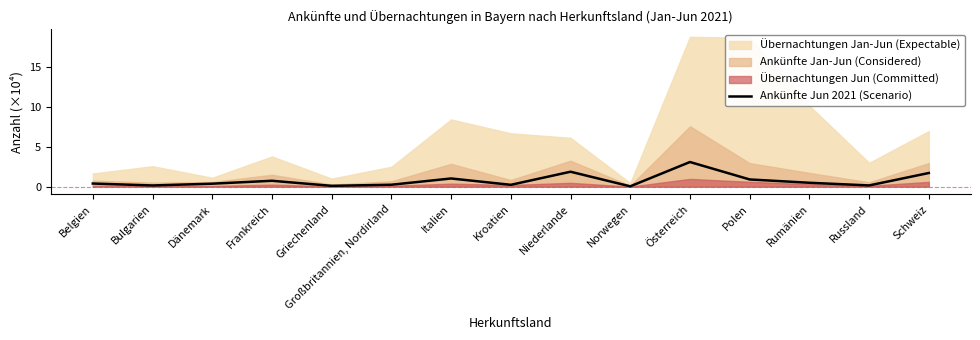

The value at Kroatien is 0.1. True or false?

False